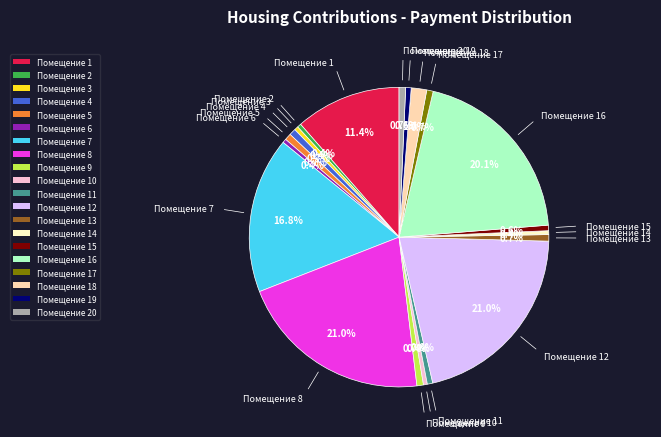

Does Помещение 15 account for over 50% of the chart?

No